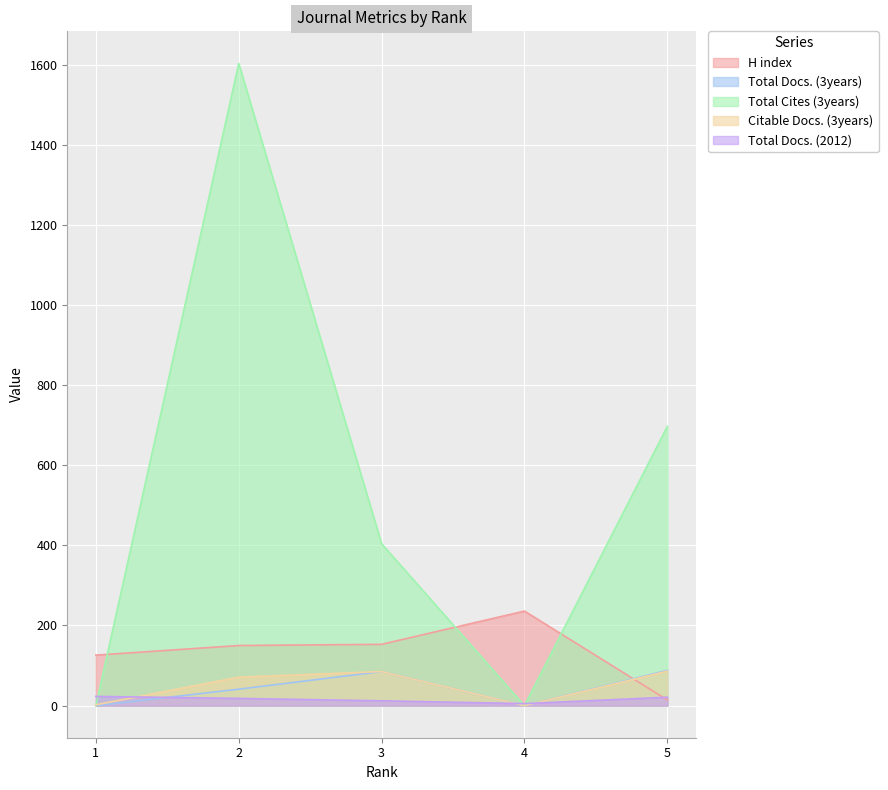

Which series has the largest total across all categories?

Total Cites (3years)